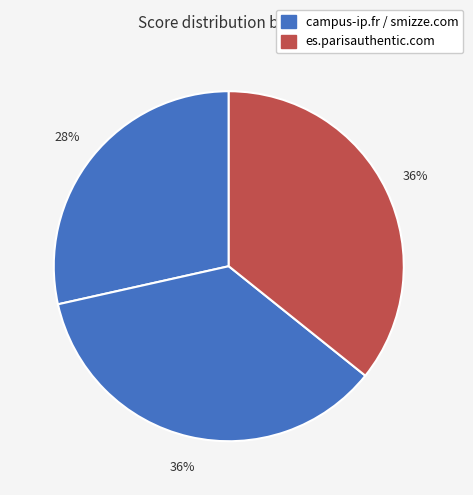

How many slices are in this pie chart?

3